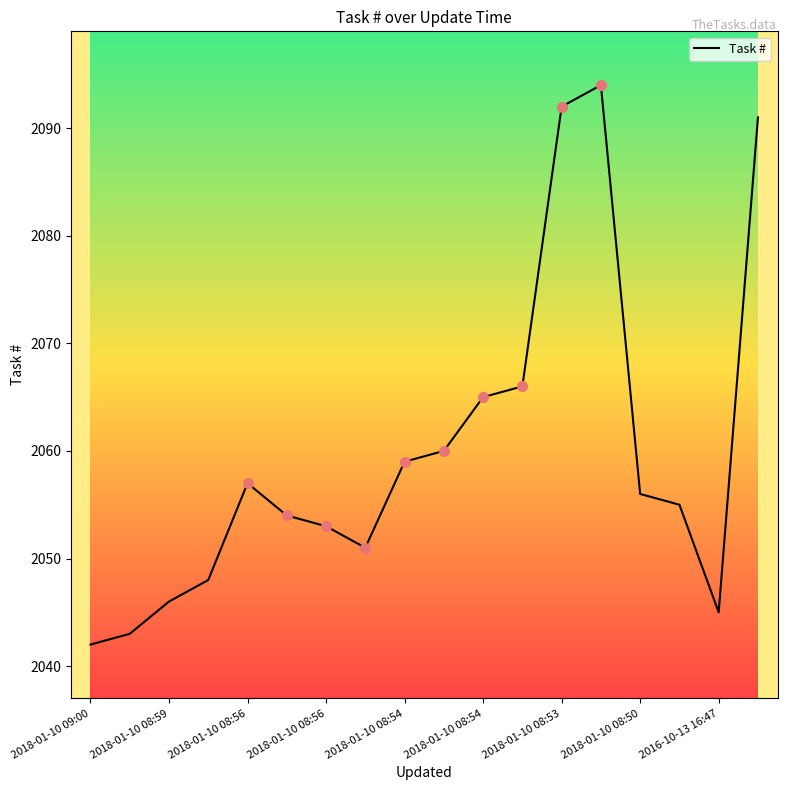

At which label is the value closest to 2068?

11